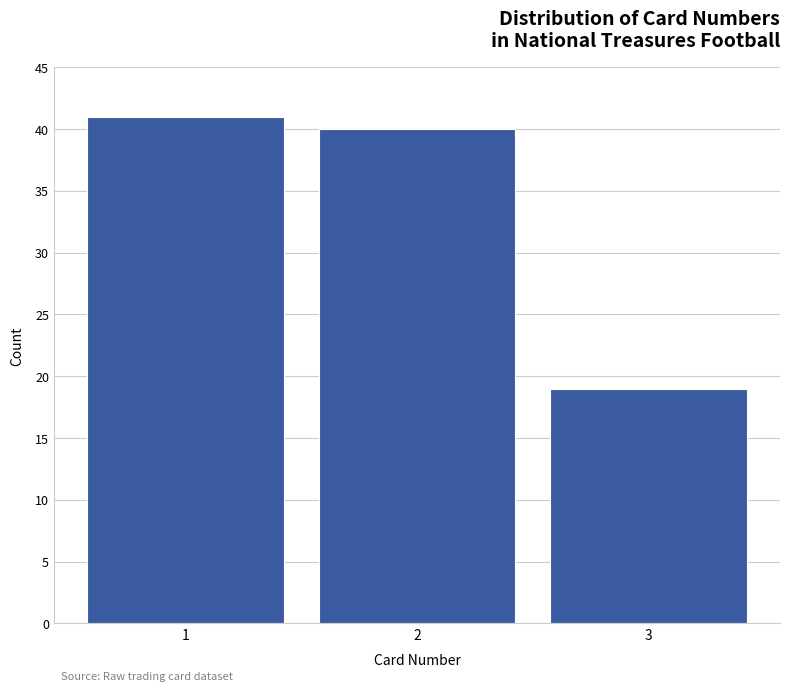

How tall is the bar that spans 1.5 to 2.5 on the x-axis? The values are not printed on the chart, so give them approximately, as read against the axis.

40